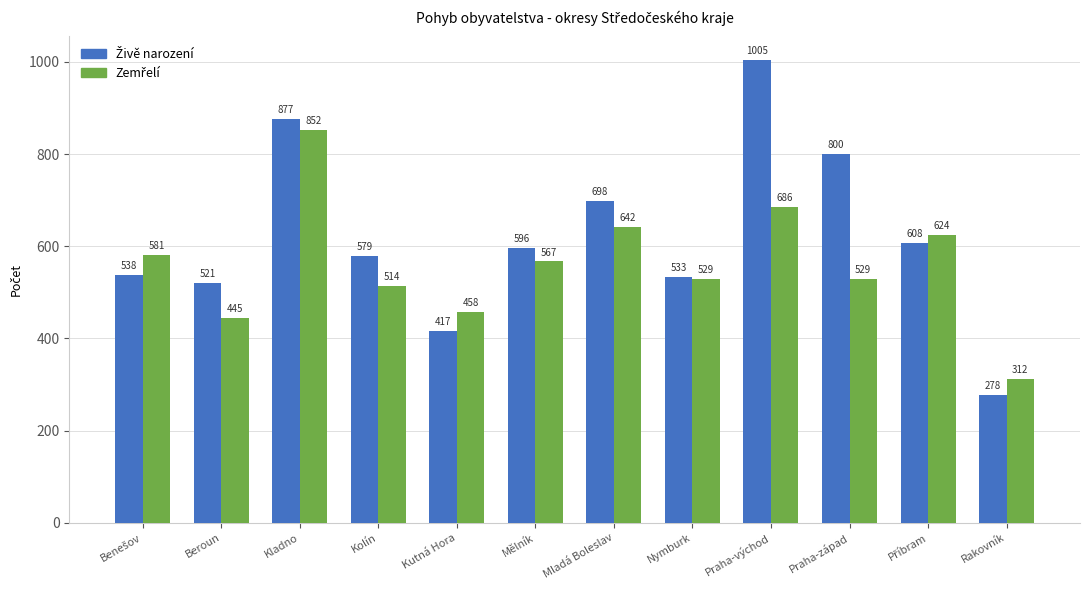

What is the total value across all series at Kladno?

1729